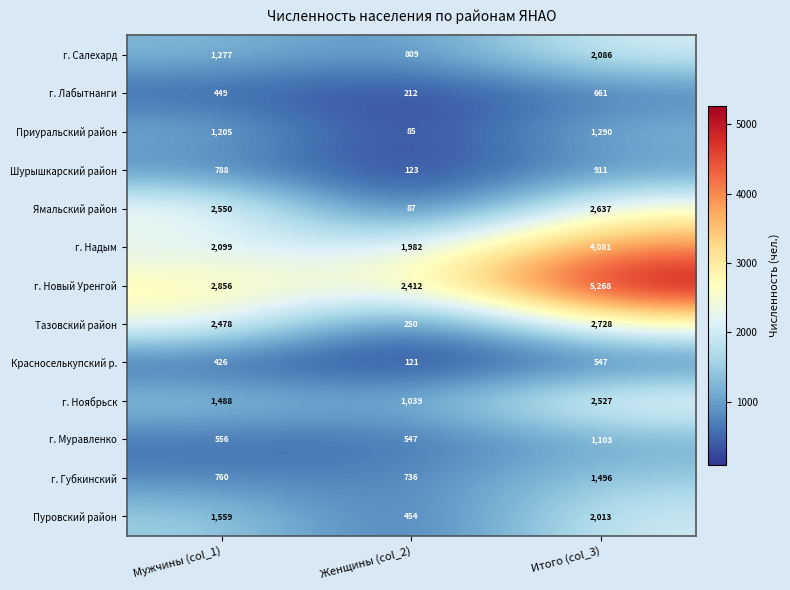

What is the difference between the highest and lowest values at Женщины (col_2)?

2327